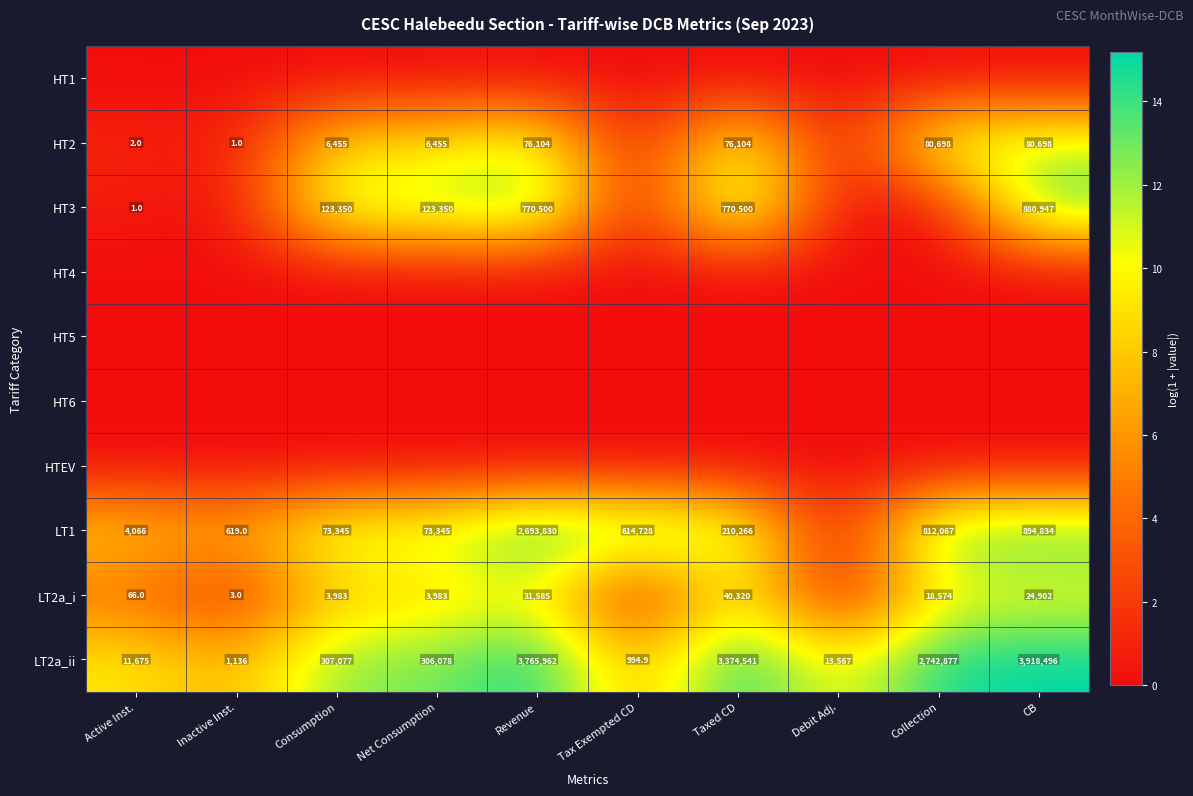

What is the difference between the highest and lowest values at Revenue?

15.1